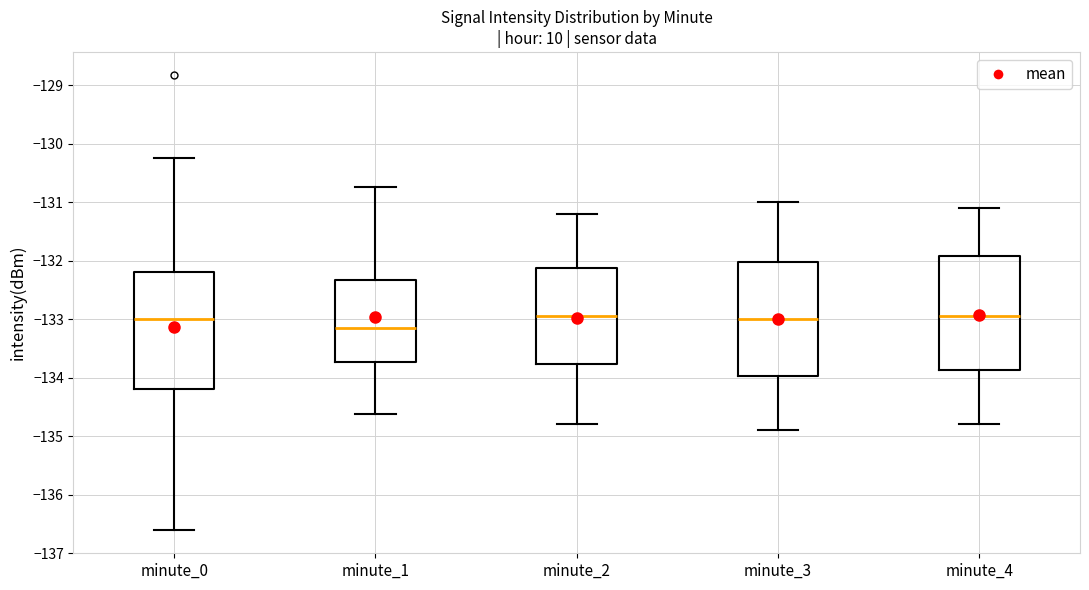

Reading left to right, read every box against the y-axis: the position of its median line, the range the box covers, and the ends of its whiskers. The values are not printed on the chart, so give them approximately, as read against the axis.

minute_0: median -133.0, box -134.2 to -132.2, whiskers -136.6 to -130.2
minute_1: median -133.1, box -133.7 to -132.3, whiskers -134.6 to -130.8
minute_2: median -132.9, box -133.8 to -132.1, whiskers -134.8 to -131.2
minute_3: median -133.0, box -134.0 to -132.0, whiskers -134.9 to -131.0
minute_4: median -132.9, box -133.9 to -131.9, whiskers -134.8 to -131.1